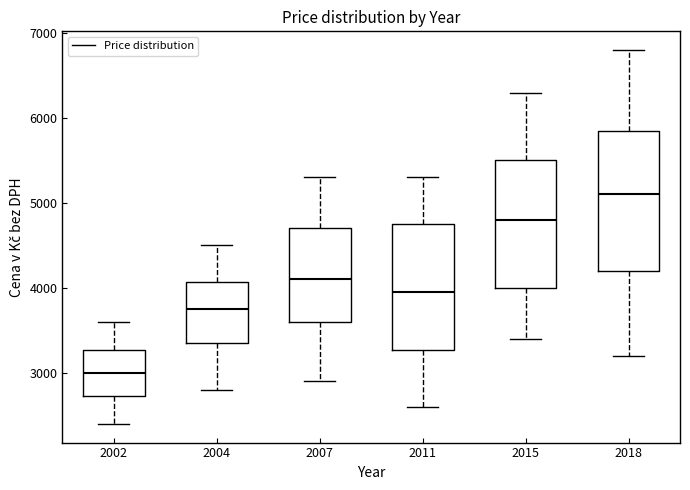

Where does the median line of the box at x = 2007 sit on the y-axis? The values are not printed on the chart, so give them approximately, as read against the axis.

4100